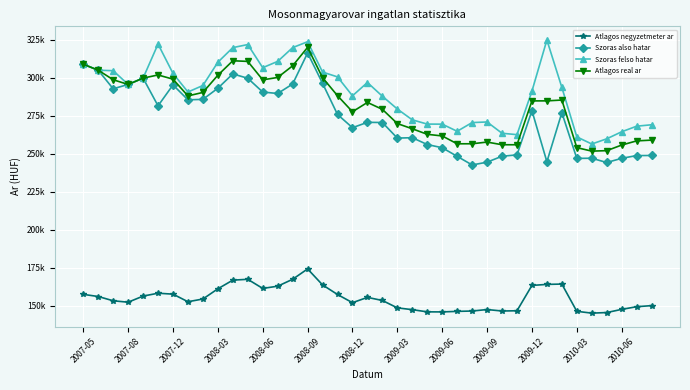

Is this an area chart (filled region under the line)?

No